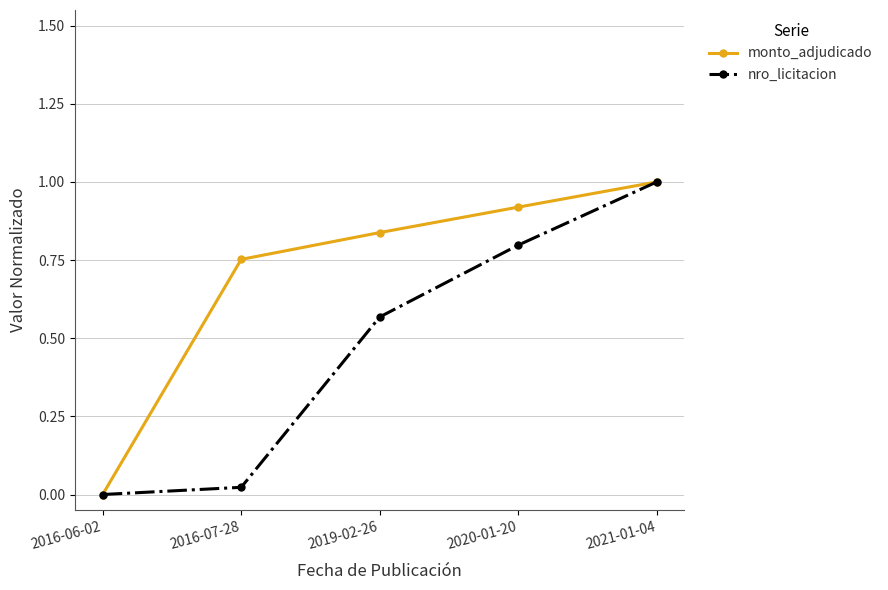

What is the label of the 2nd point from the right?

2020-01-20